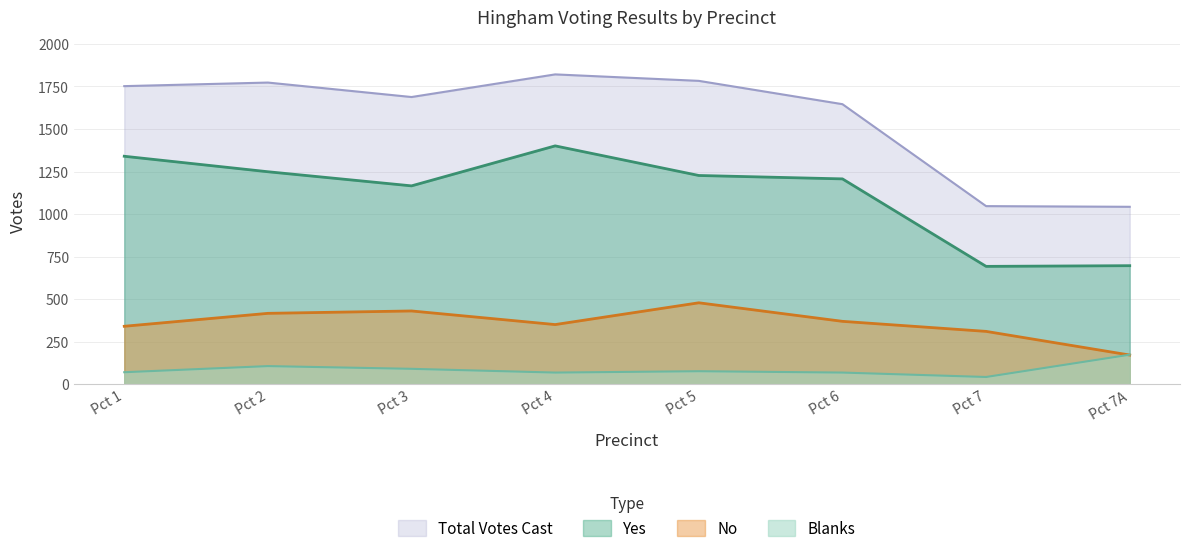

How many data points in Total Votes Cast are above 1752?

3